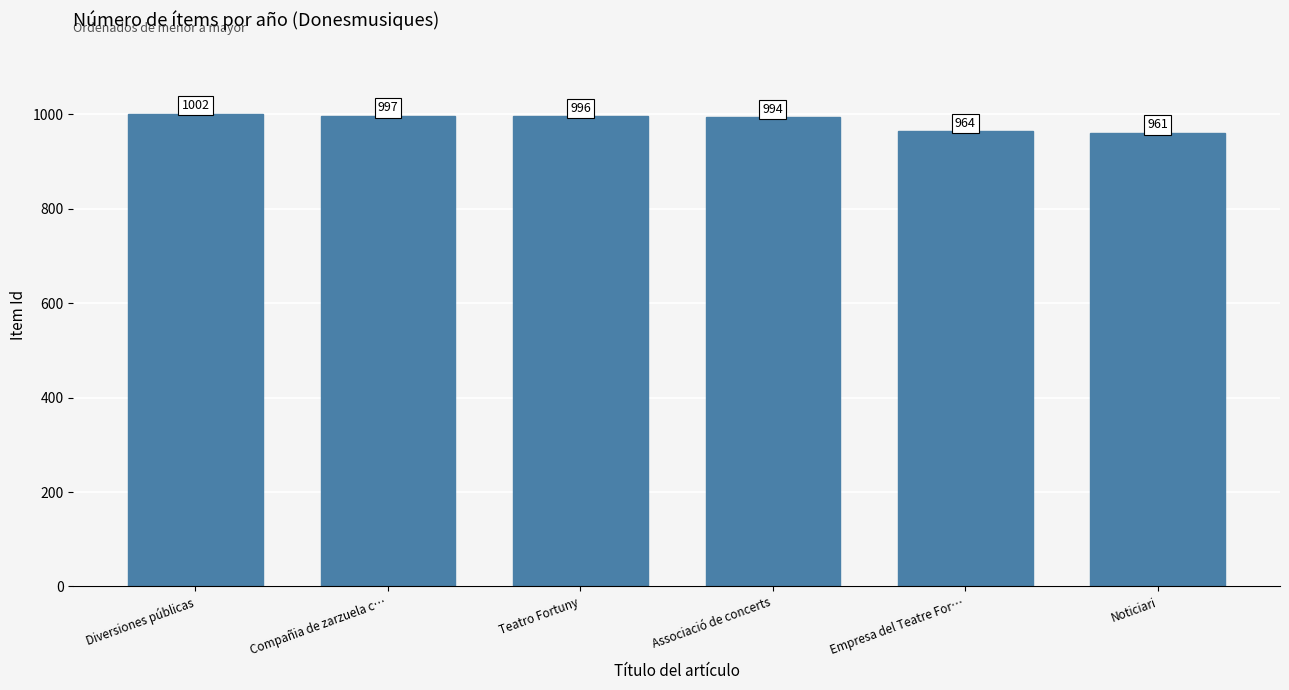

Does the chart contain any negative values?

No